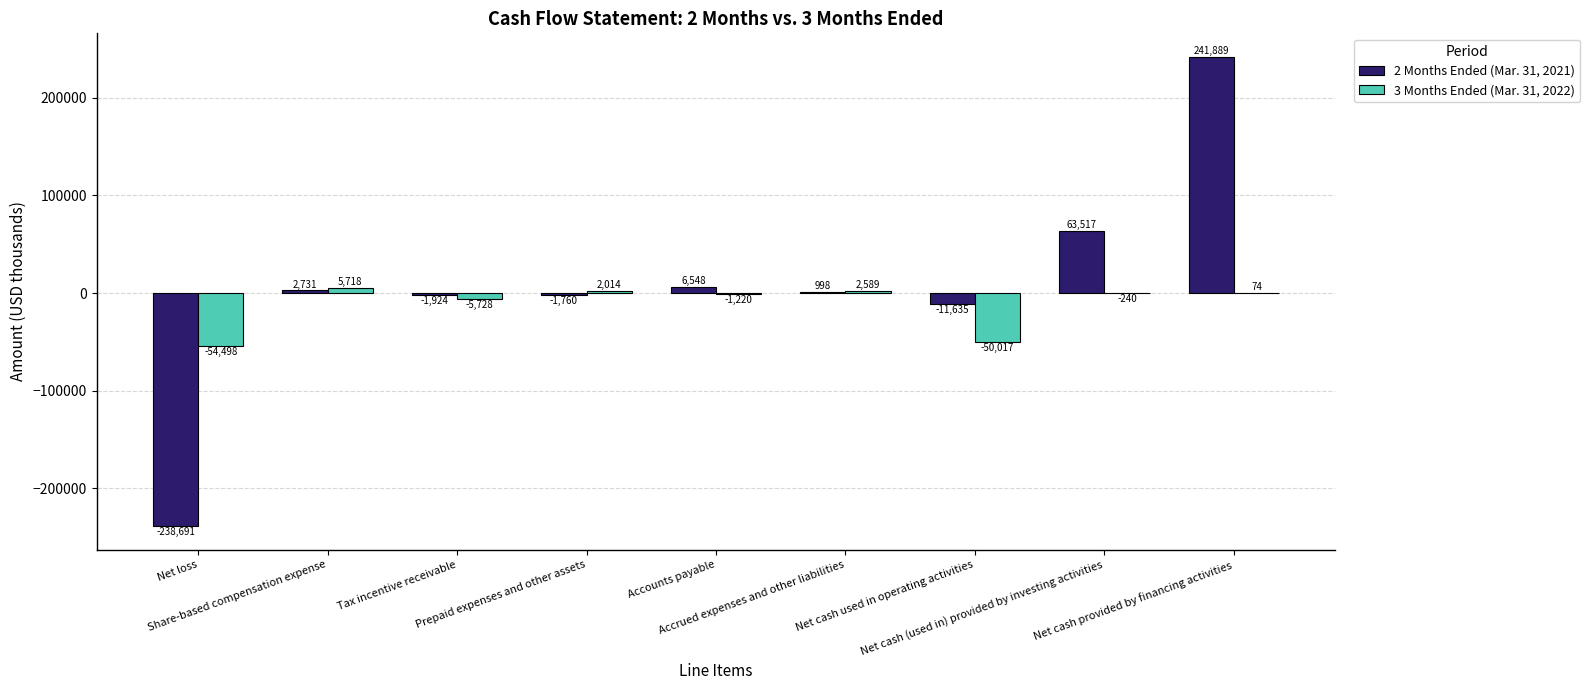

Is it true that 2 Months Ended (Mar. 31, 2021) equals -1760 at Prepaid expenses and other assets?

True